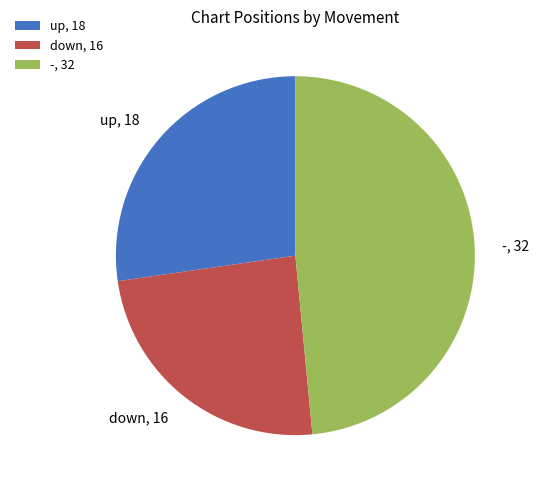

Between up and -, which is larger?

-